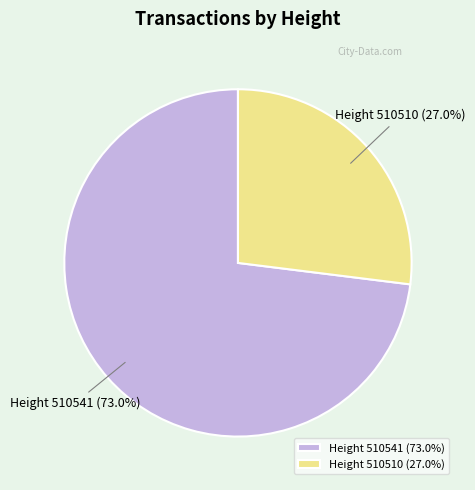

Is there any slice that represents more than half of the pie?

Yes